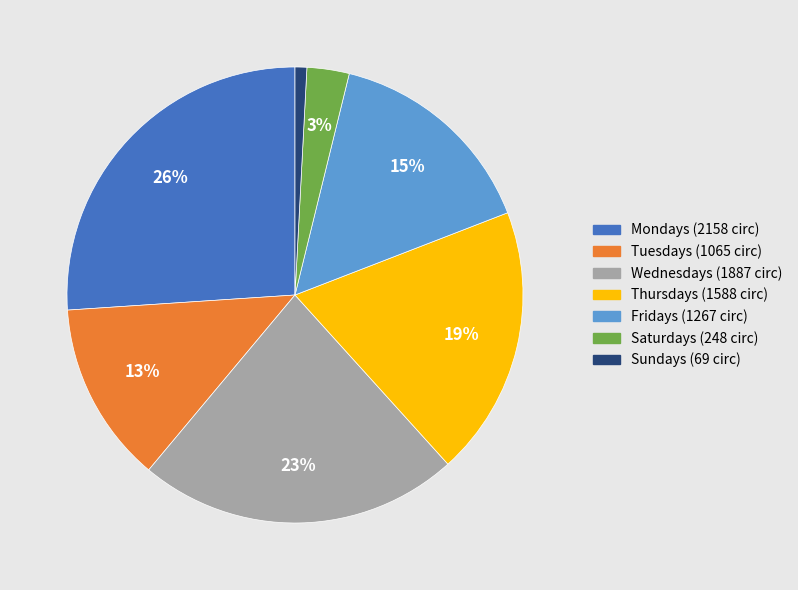

Is there a majority slice in this chart?

No